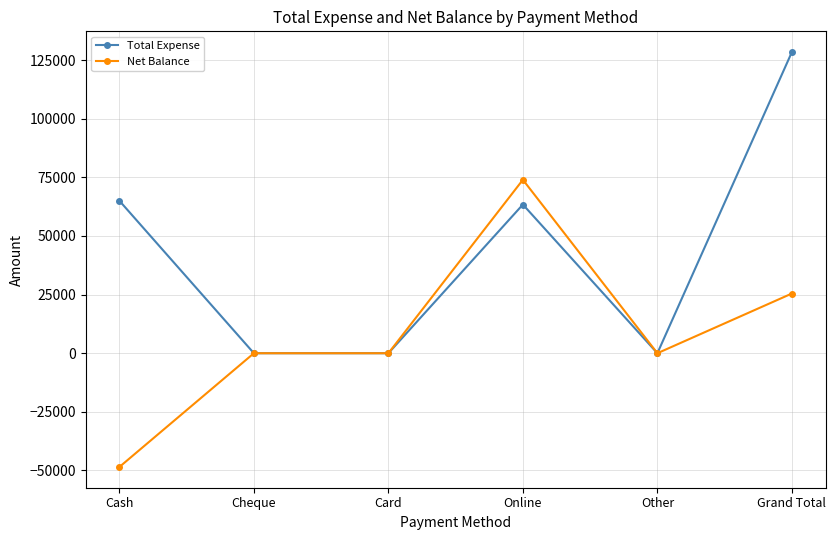

Does the chart have visible grid lines?

Yes